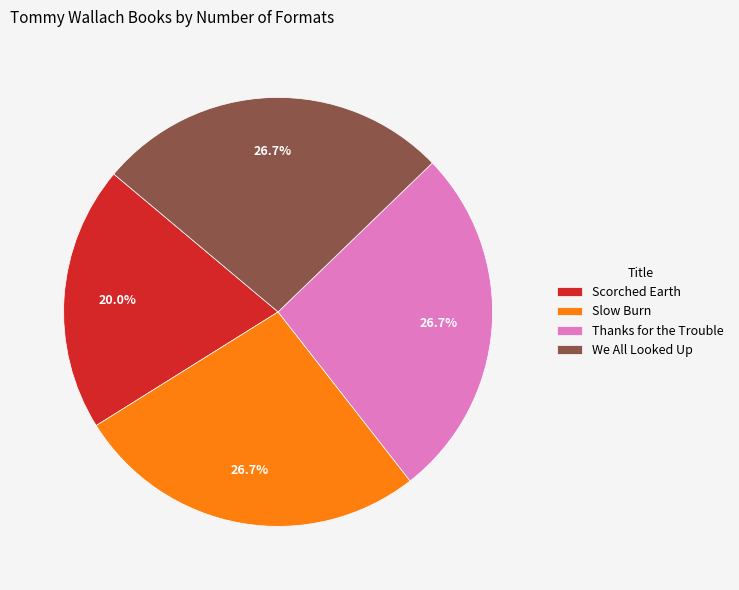

Is there any slice that represents more than half of the pie?

No